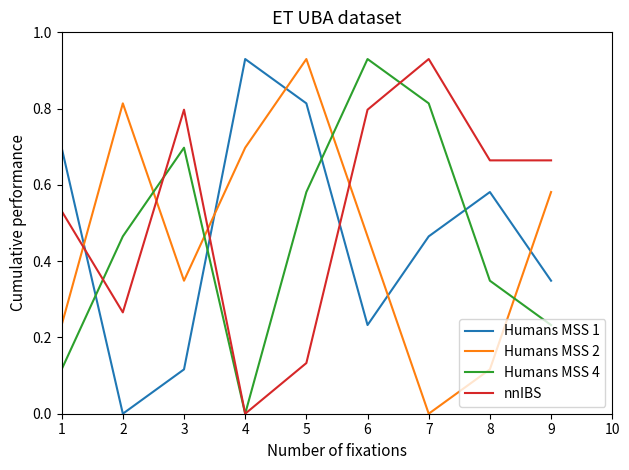

List the labels in order of Humans MSS 2 value, largest first.

5, 2, 4, 9, 6, 3, 1, 8, 7